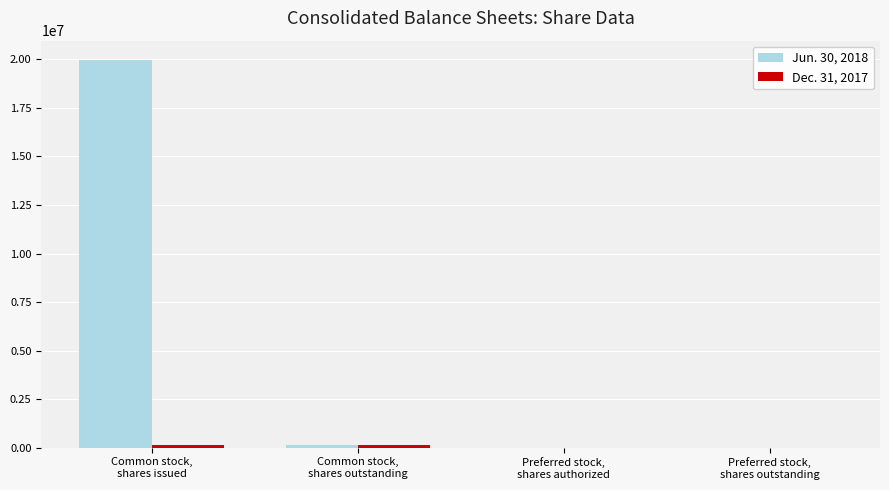

Which series has the largest total across all categories?

Jun. 30, 2018